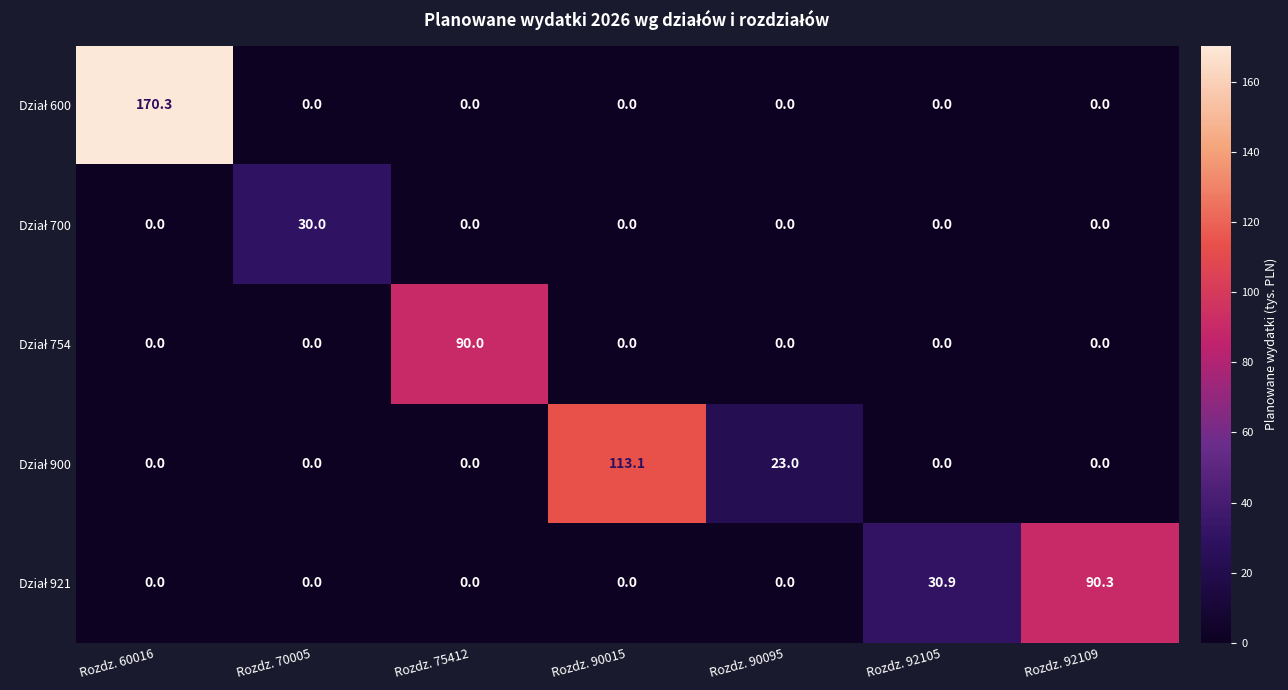

At which category is the sum across all series the highest?

Rozdz. 60016